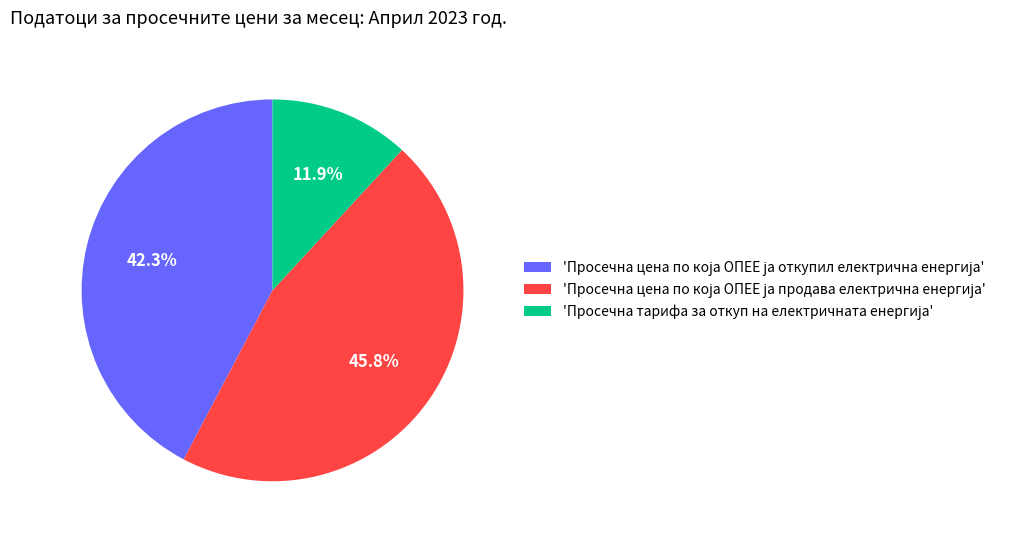

Does any single category account for the majority?

No